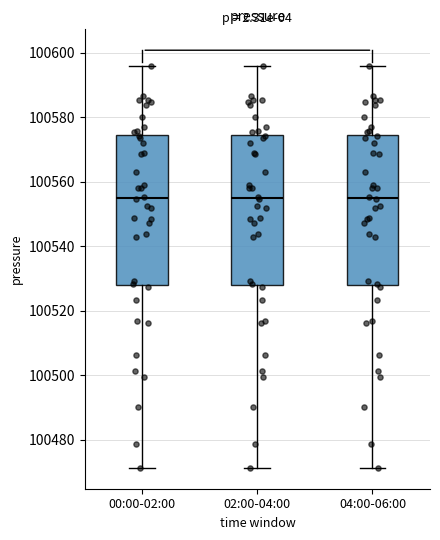

Reading left to right, transcribe this box plot: for each box, give where its median line is, the range the box spans, and where its two whiskers end, as read against the y-axis. The values are not printed on the chart, so give them approximately, as read against the axis.

00:00-02:00: median 100554, box 100528 to 100574, whiskers 100472 to 100596
02:00-04:00: median 100554, box 100528 to 100574, whiskers 100472 to 100596
04:00-06:00: median 100554, box 100528 to 100574, whiskers 100472 to 100596